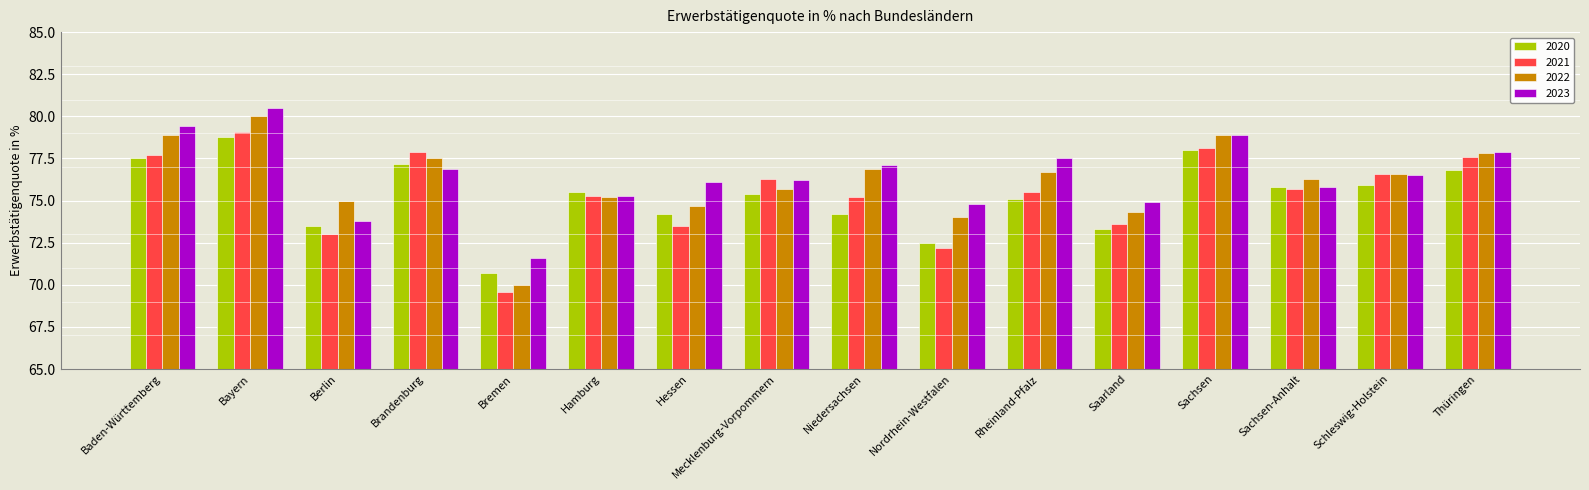

What is the lowest value of the 2020 series?

70.7